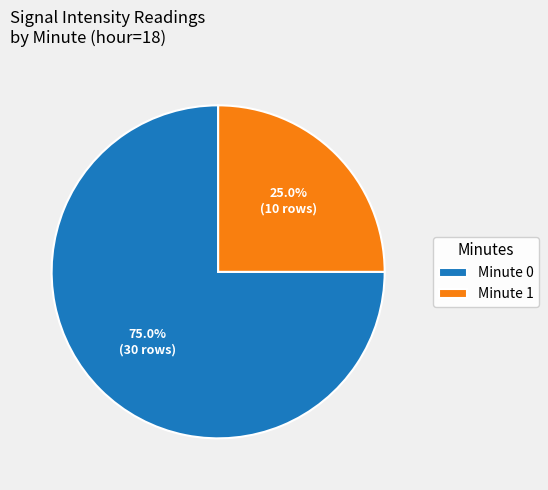

Count the number of slices in the pie.

2